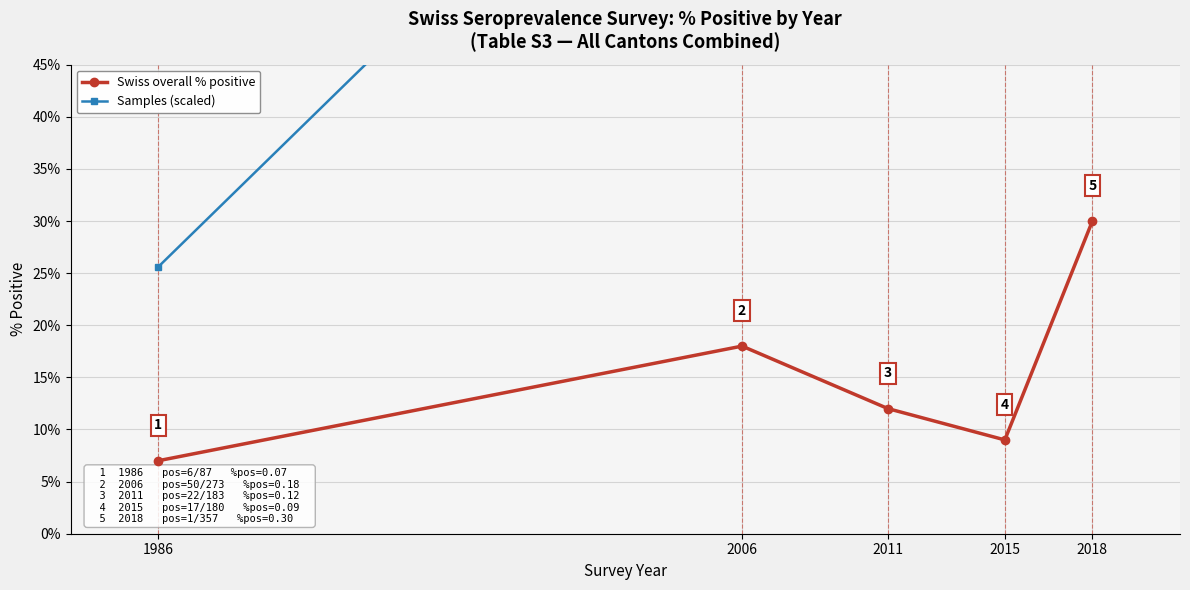

At which category does the chart reach its minimum across all series?

1986